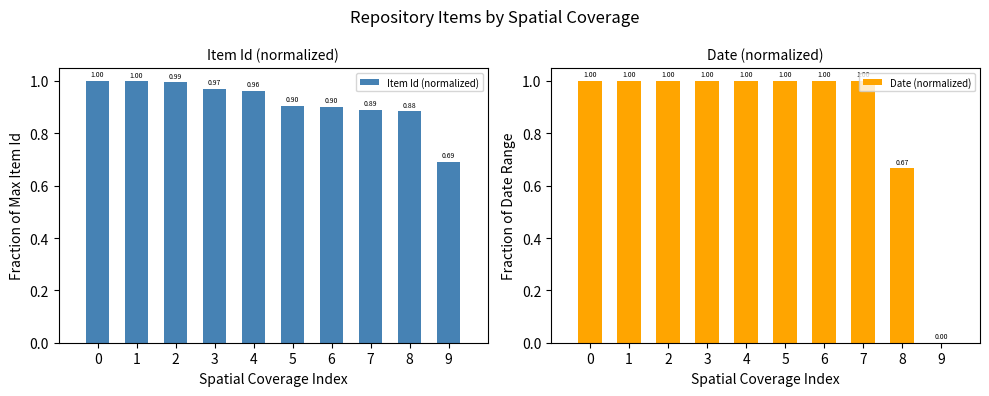

Which series has the largest range (max minus min)?

Date (normalized)